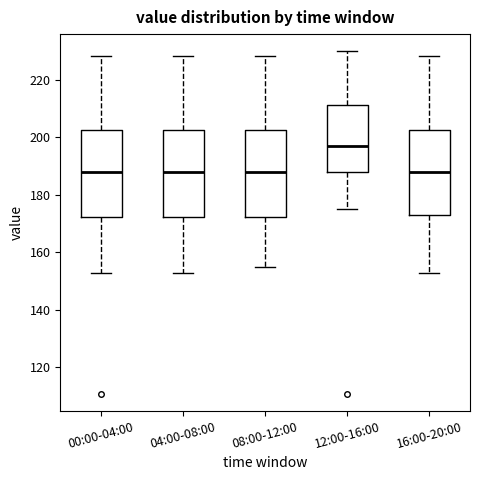

Reading left to right, read every box against the y-axis: the position of its median line, the range the box covers, and the ends of its whiskers. The values are not printed on the chart, so give them approximately, as read against the axis.

00:00-04:00: median 188, box 172 to 202, whiskers 152 to 228
04:00-08:00: median 188, box 172 to 202, whiskers 152 to 228
08:00-12:00: median 188, box 172 to 202, whiskers 156 to 228
12:00-16:00: median 198, box 188 to 212, whiskers 176 to 230
16:00-20:00: median 188, box 172 to 202, whiskers 152 to 228